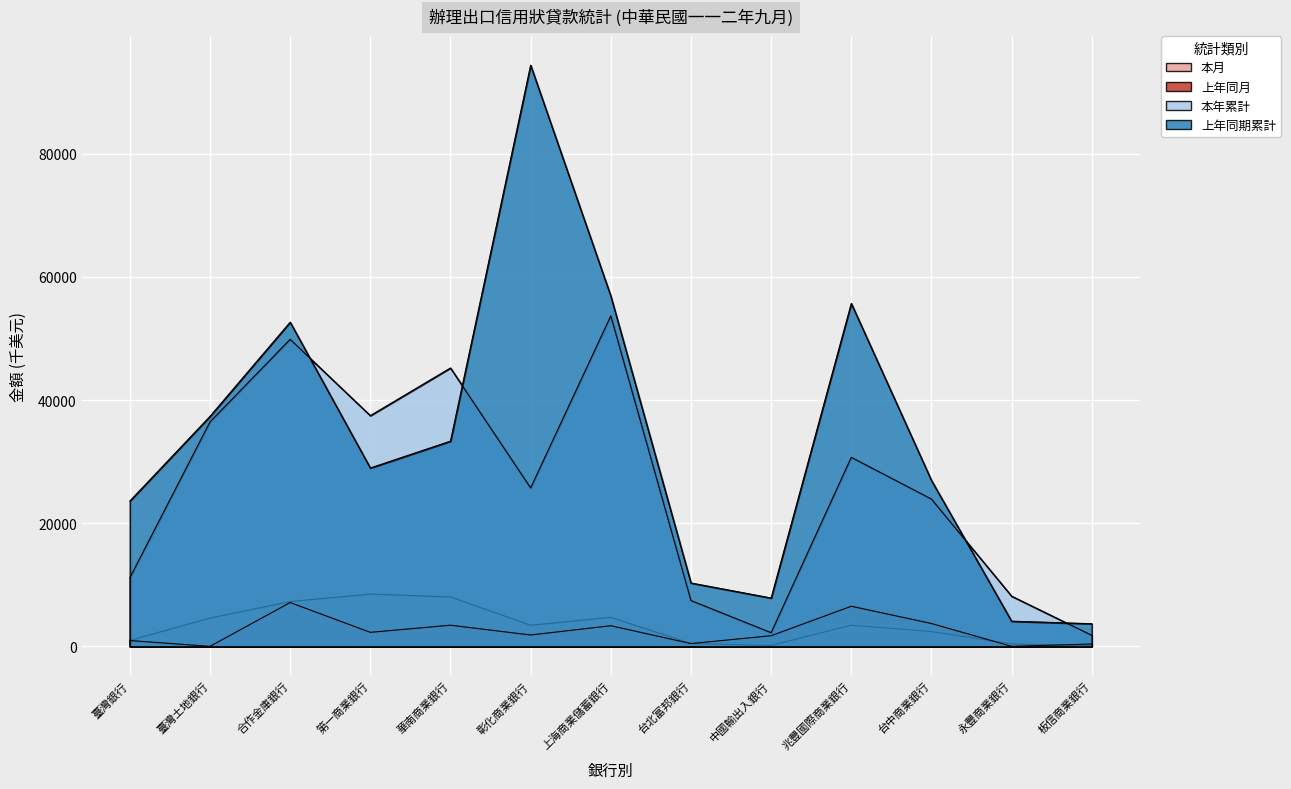

Rank the series by their maximum value, from highest to lowest.

上年同期累計, 本年累計, 本月, 上年同月